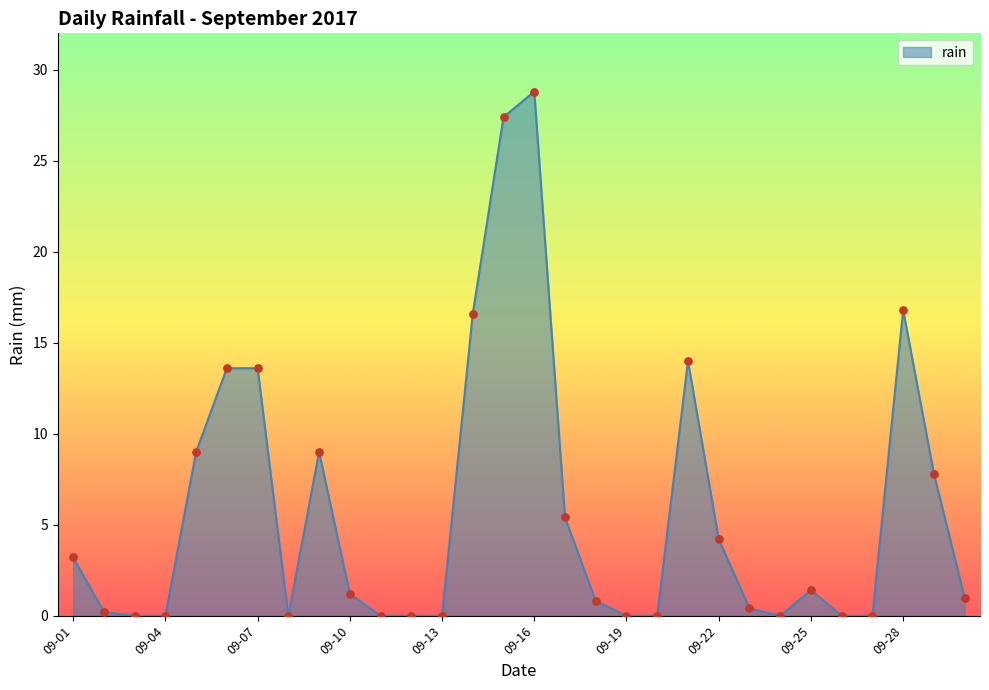

What is the difference between the maximum and minimum values?

28.8